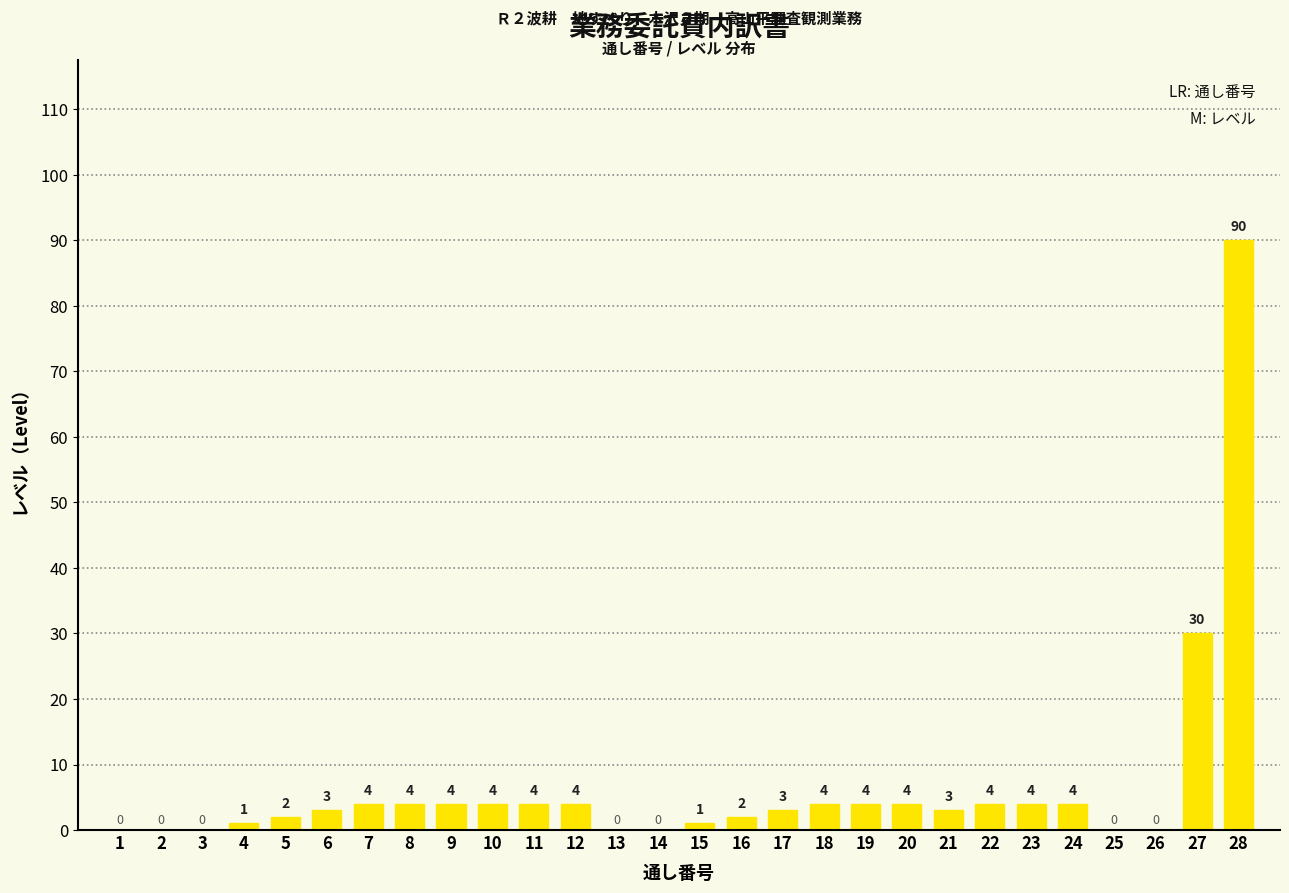

The chart shows a value of 4 at 12. True or false?

True